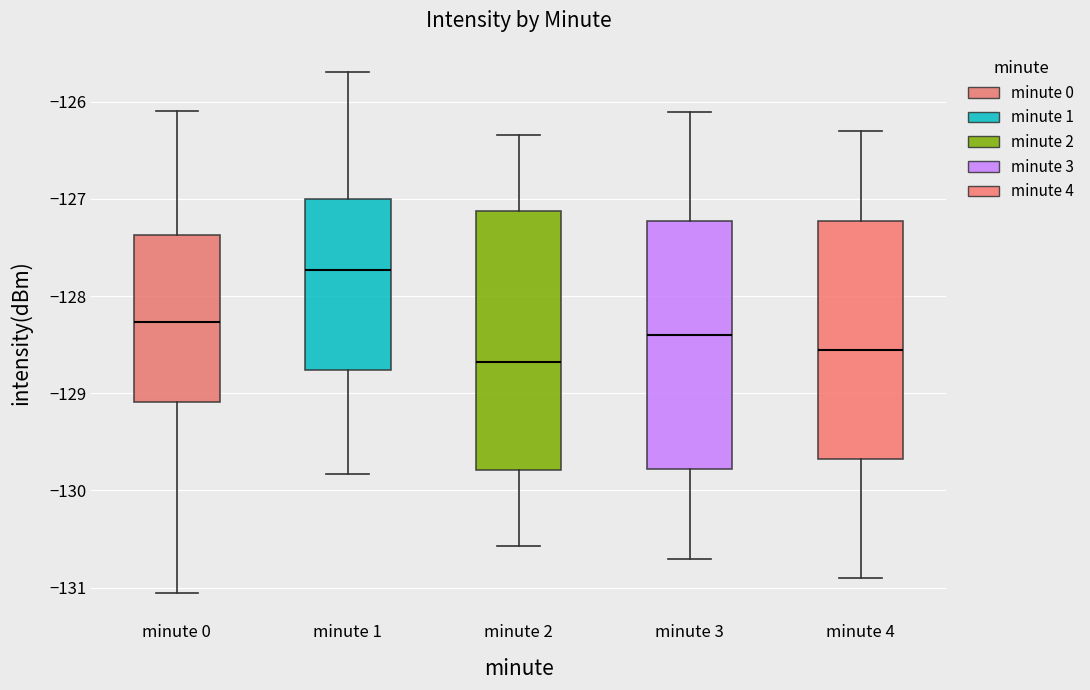

Where is the lower edge of the box for minute 2 on the y-axis? The values are not printed on the chart, so give them approximately, as read against the axis.

-129.8